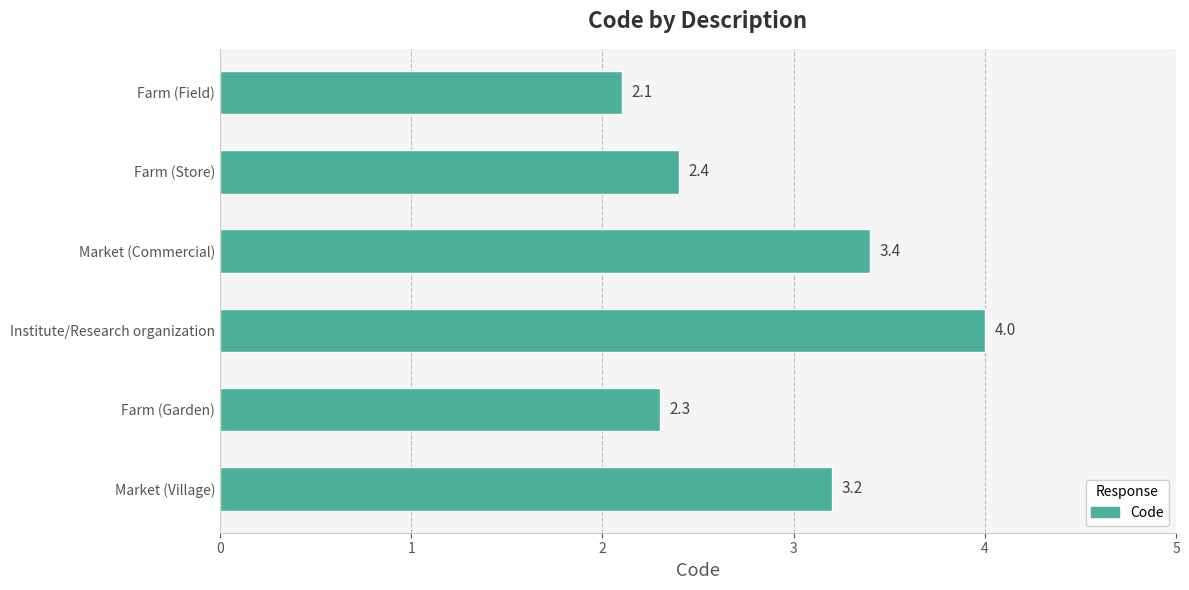

What is the change in value from Market (Village) to Farm (Field)?

-1.1